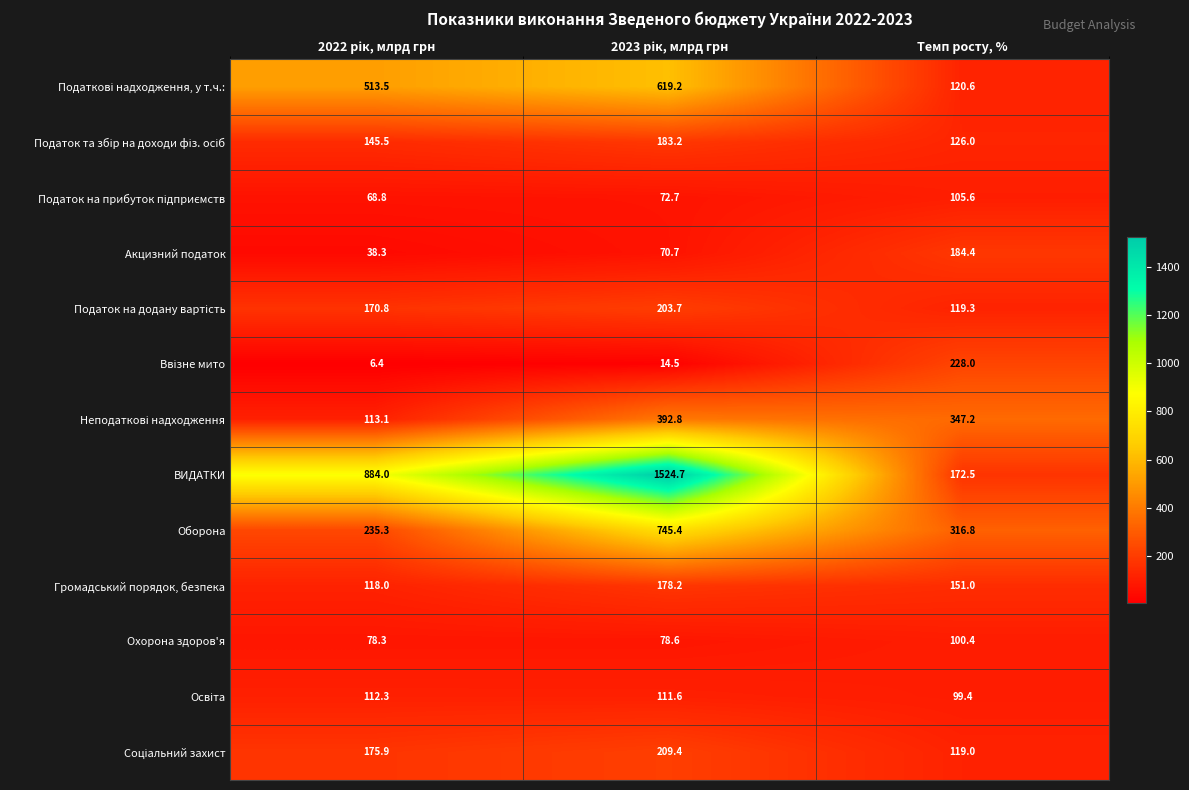

True or false: Оборона has a value of 316.8 at Темп росту, %.

True